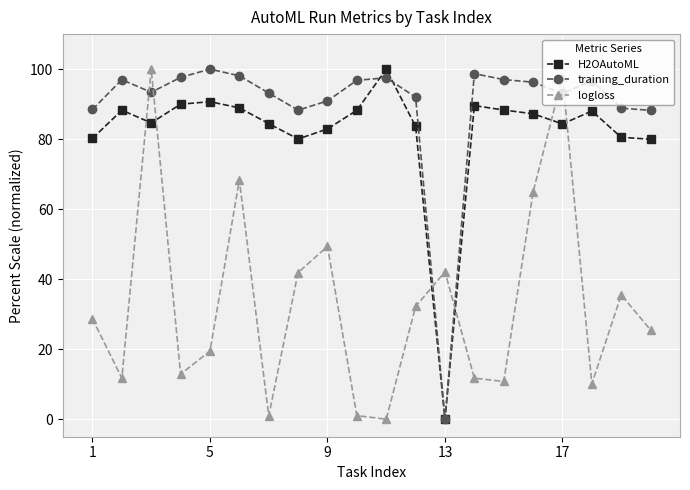

How many data points in H2OAutoML are above 87?

10